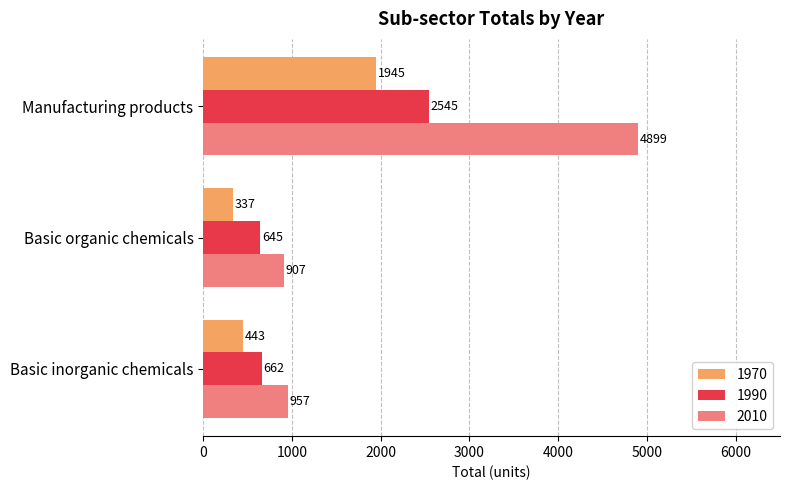

What is the spread (max minus min) of values at Basic organic chemicals?

570